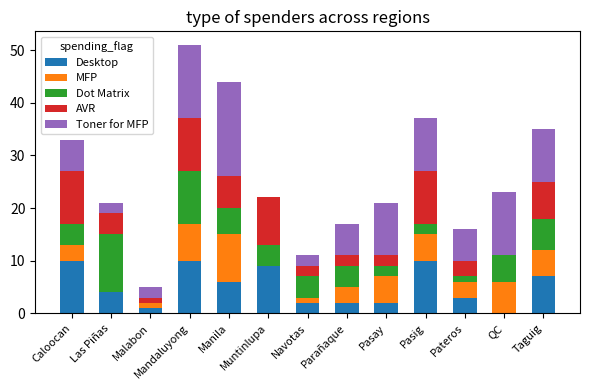

The Desktop series shows 9 at Muntinlupa. True or false?

True